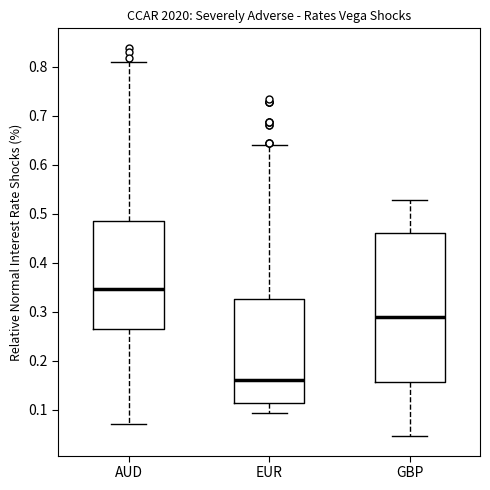

Where does the upper whisker of the box for GBP end on the y-axis? The values are not printed on the chart, so give them approximately, as read against the axis.

0.53